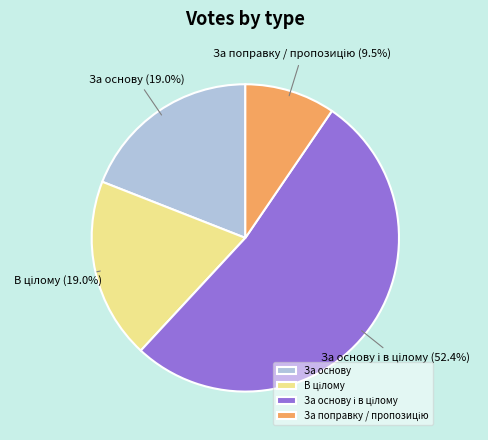

What percentage is NOT represented by За основу?

81.0%